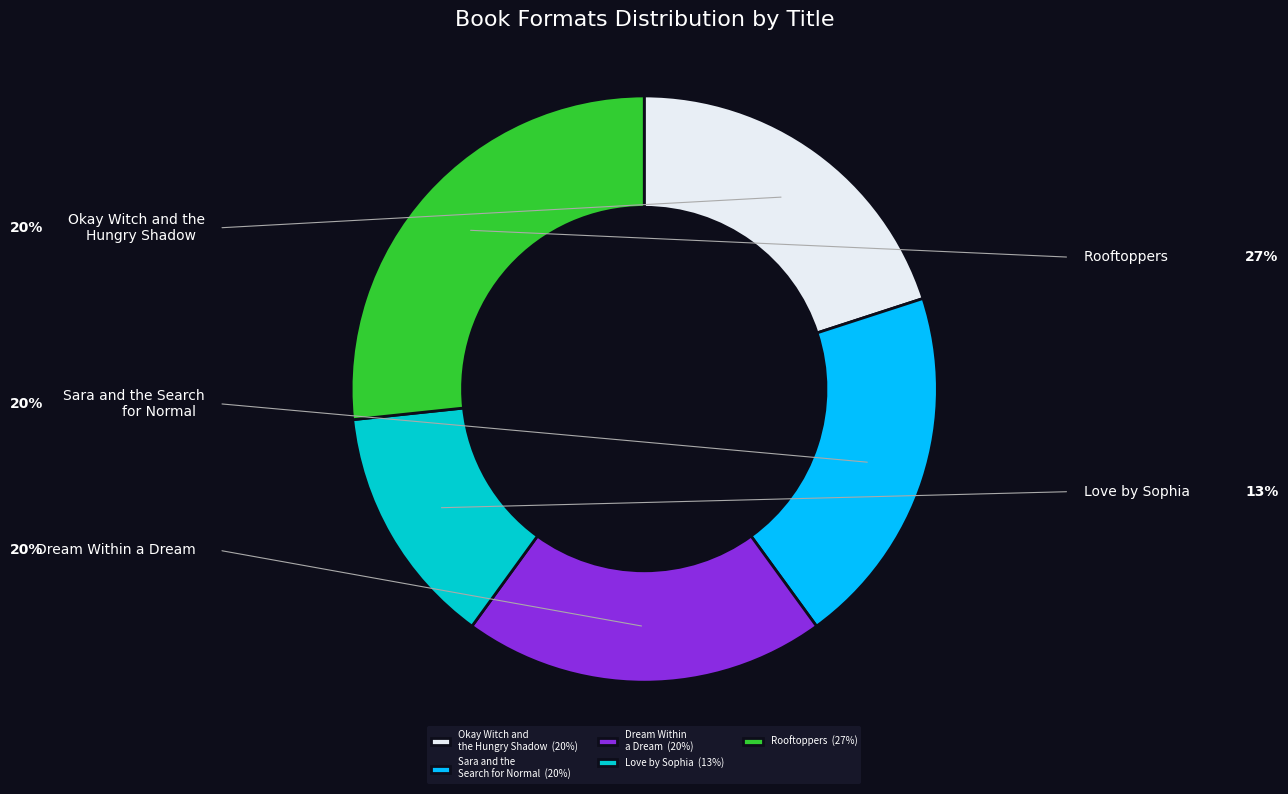

Is there any slice that represents more than half of the pie?

No